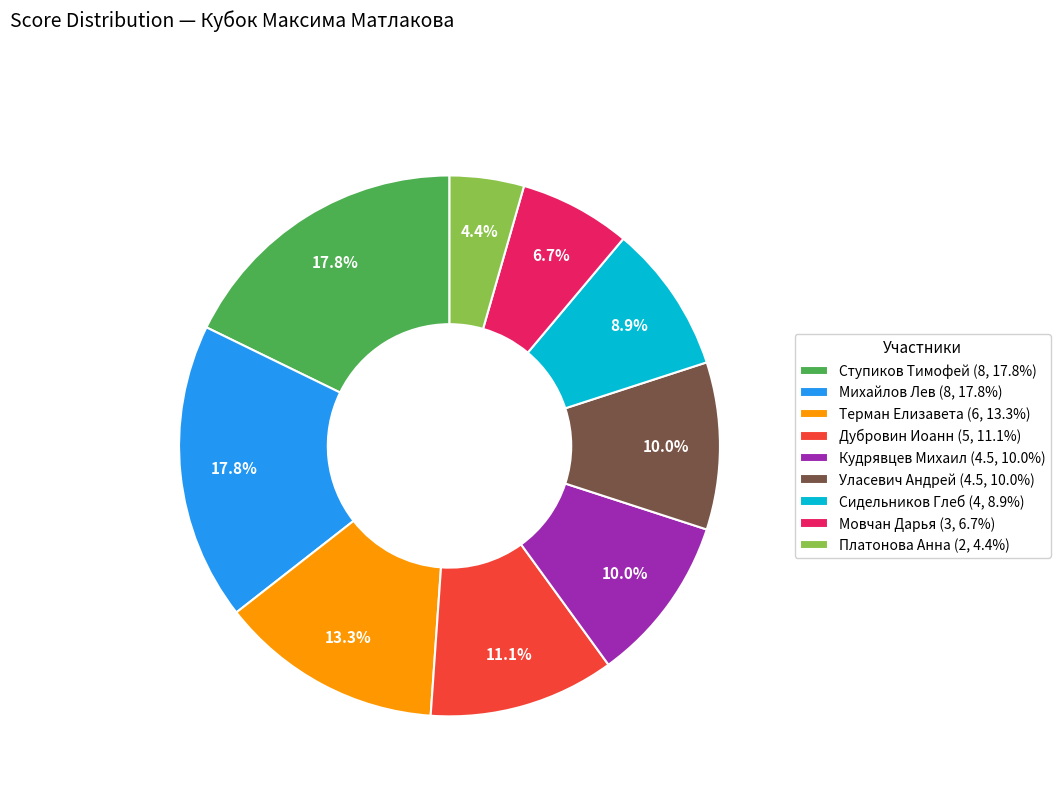

What is the total percentage of Сидельников Глеб (4, 8.9%) and Мовчан Дарья (3, 6.7%)?

15.6%